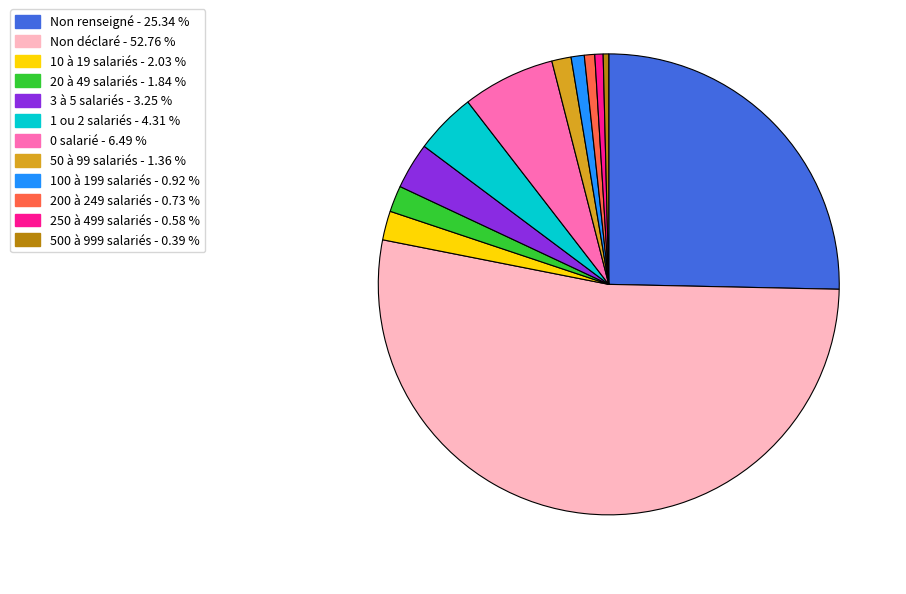

How many segments does this pie chart have?

12